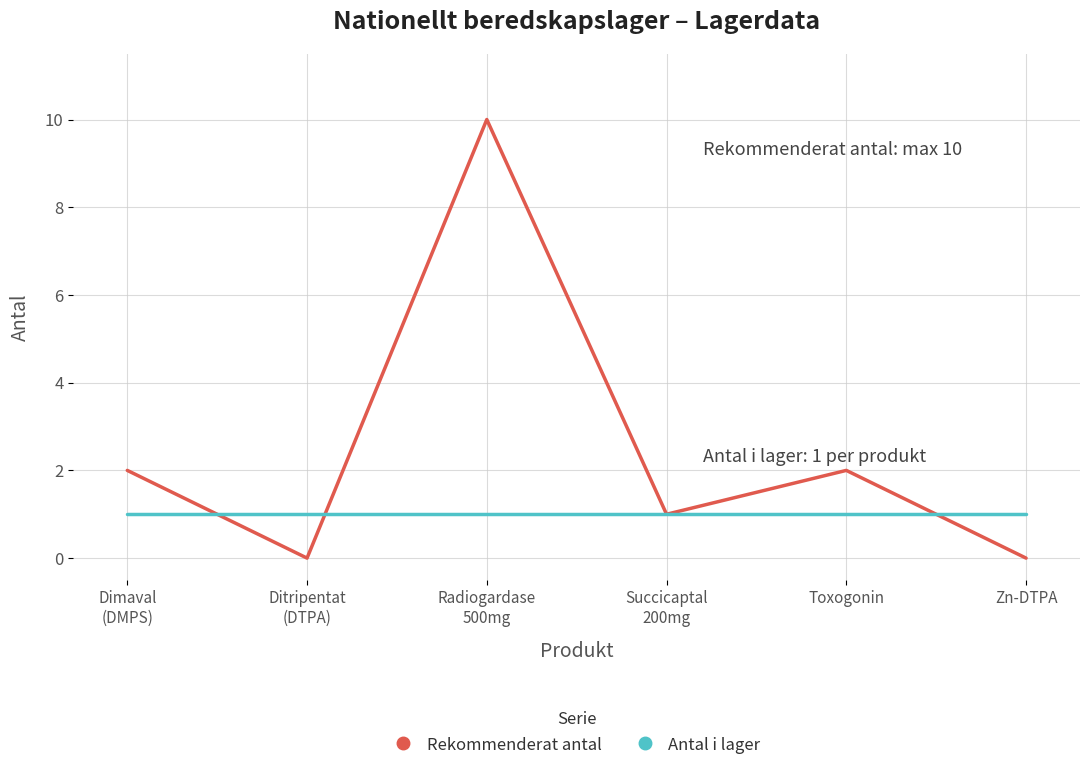

Which series has the widest spread of values?

Rekommenderat antal